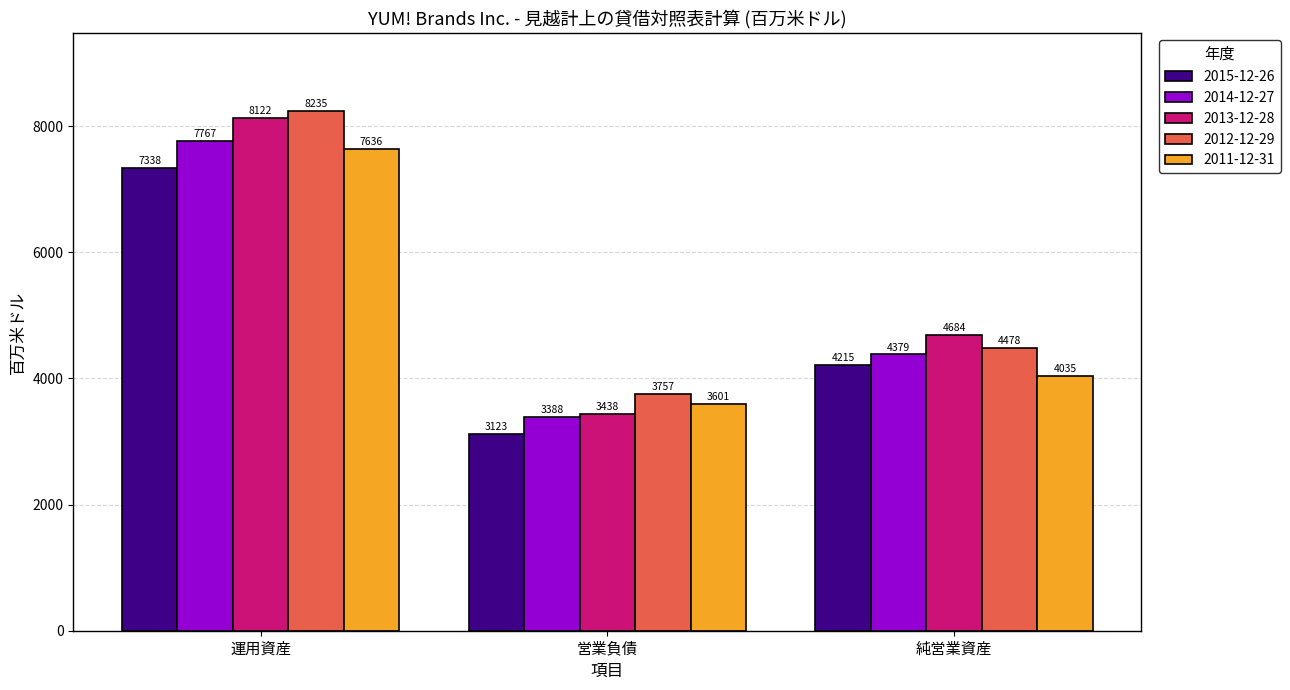

Reading left to right, what are all the values shown in this chart?

2015-12-26: 運用資産=7338	営業負債=3123	純営業資産=4215
2014-12-27: 運用資産=7767	営業負債=3388	純営業資産=4379
2013-12-28: 運用資産=8122	営業負債=3438	純営業資産=4684
2012-12-29: 運用資産=8235	営業負債=3757	純営業資産=4478
2011-12-31: 運用資産=7636	営業負債=3601	純営業資産=4035